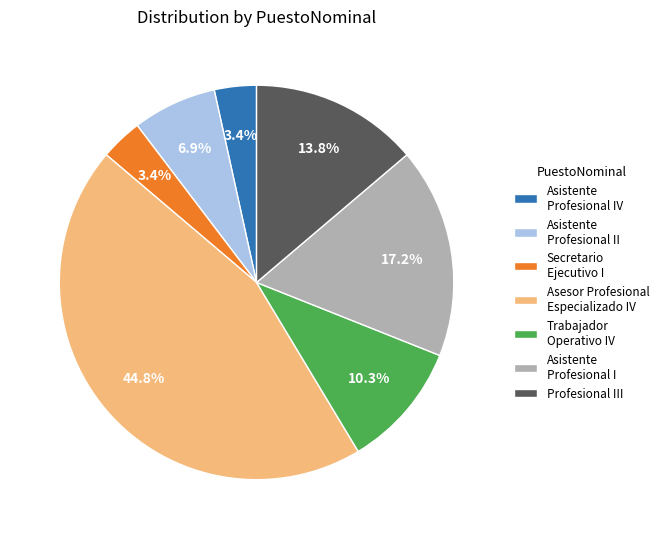

Which category has the biggest portion of the pie?

Asesor Profesional Especializado IV